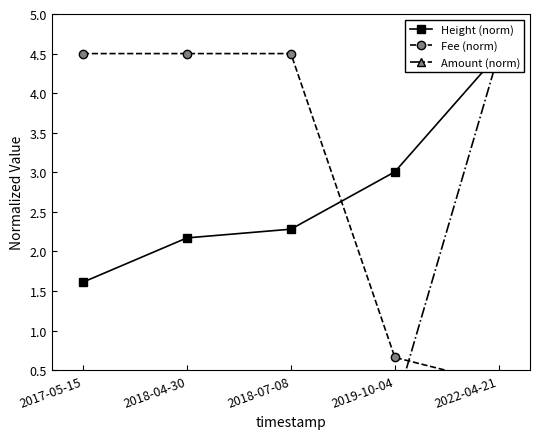

What are all the series names shown in the legend?

Height (norm), Fee (norm), Amount (norm)